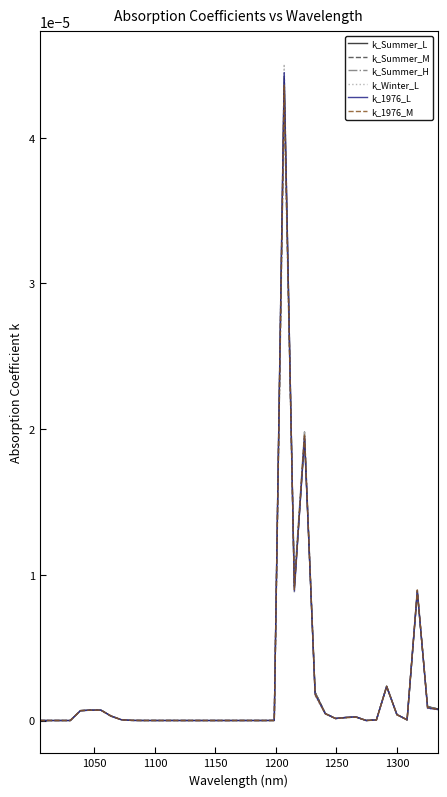

Which series has the largest range (max minus min)?

k_Winter_L